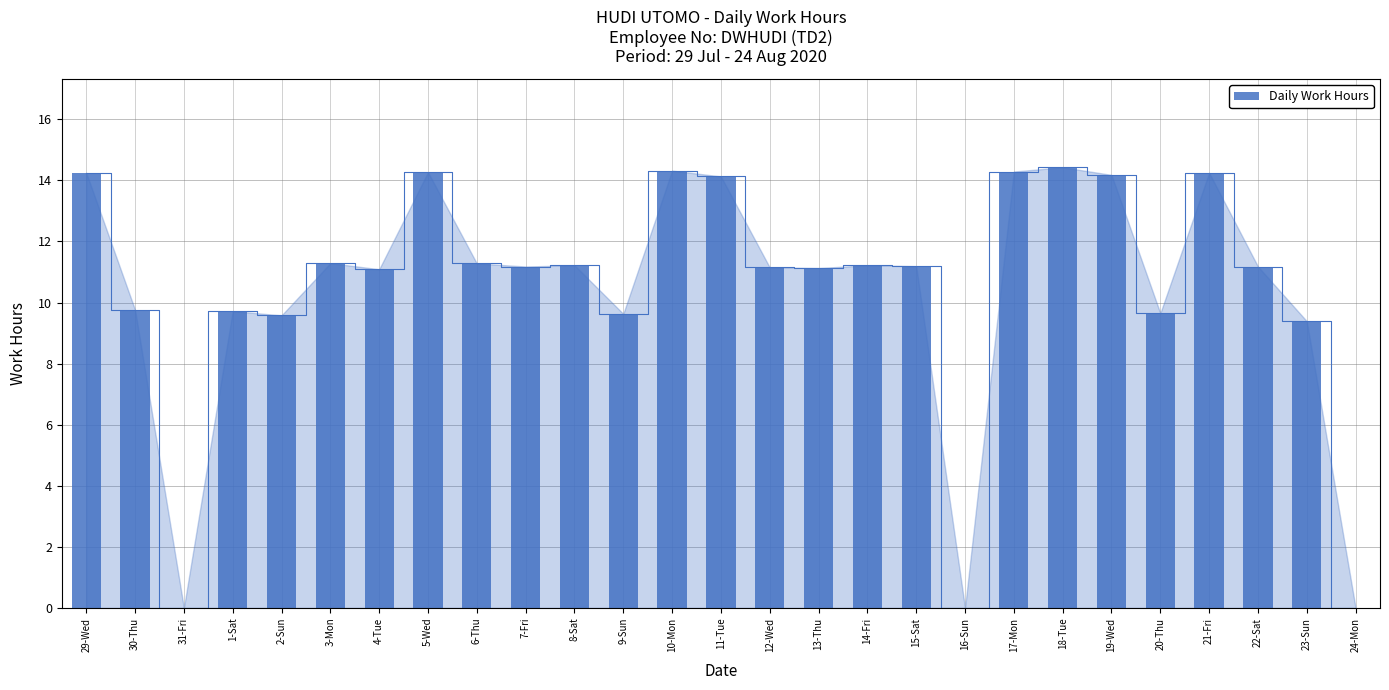

Reading left to right, list all the values displayed in this chart.

29-Wed=14.2	30-Thu=9.8	31-Fri=0.0	1-Sat=9.7	2-Sun=9.6	3-Mon=11.3	4-Tue=11.1	5-Wed=14.3	6-Thu=11.3	7-Fri=11.2	8-Sat=11.2	9-Sun=9.6	10-Mon=14.3	11-Tue=14.1	12-Wed=11.2	13-Thu=11.1	14-Fri=11.2	15-Sat=11.2	16-Sun=0.0	17-Mon=14.3	18-Tue=14.4	19-Wed=14.2	20-Thu=9.7	21-Fri=14.2	22-Sat=11.2	23-Sun=9.4	24-Mon=0.0